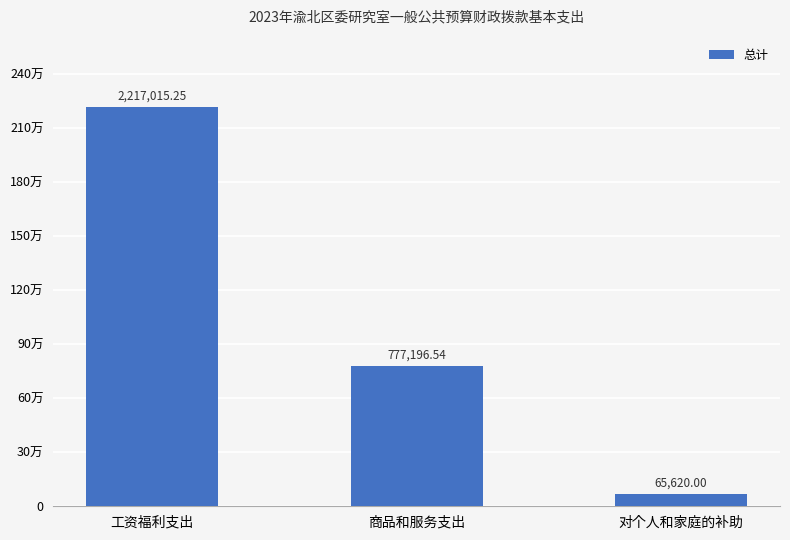

How many data points are above 777196?

2